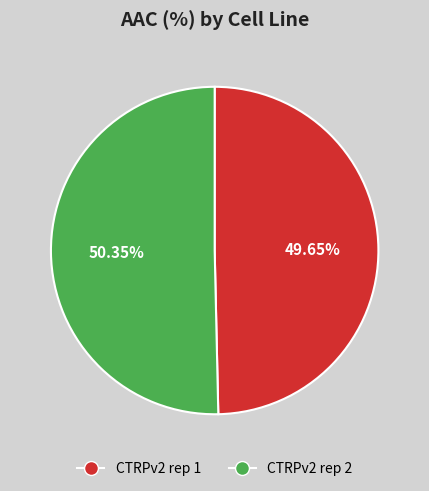

The CTRPv2 rep 2 slice represents 44% of the pie. True or false?

False